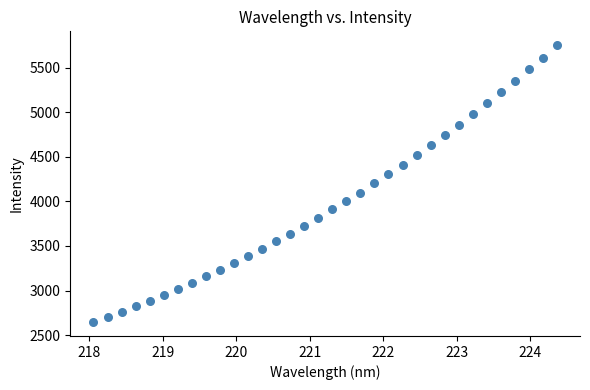

What is the range of X values (max minus min)?

6.3